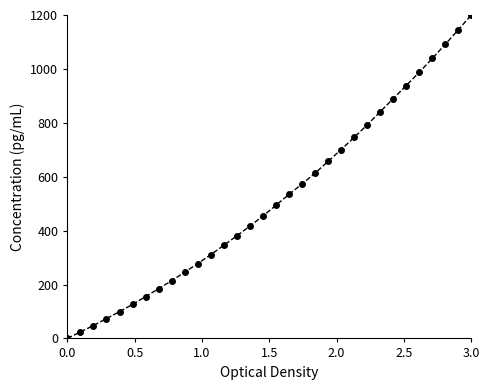

What is the value of the 22nd point from the left?

700.7